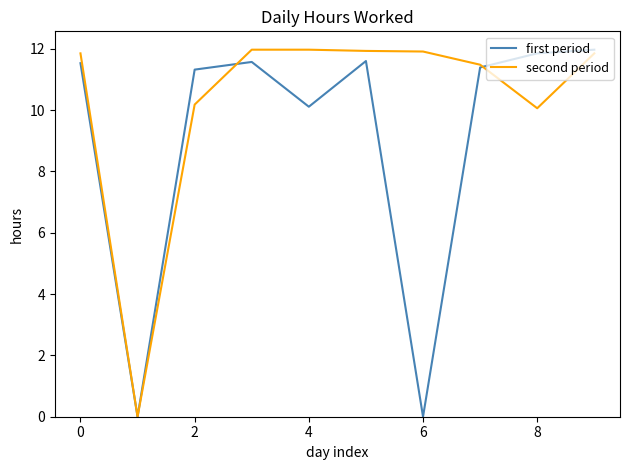

Which series has the largest total across all categories?

second period